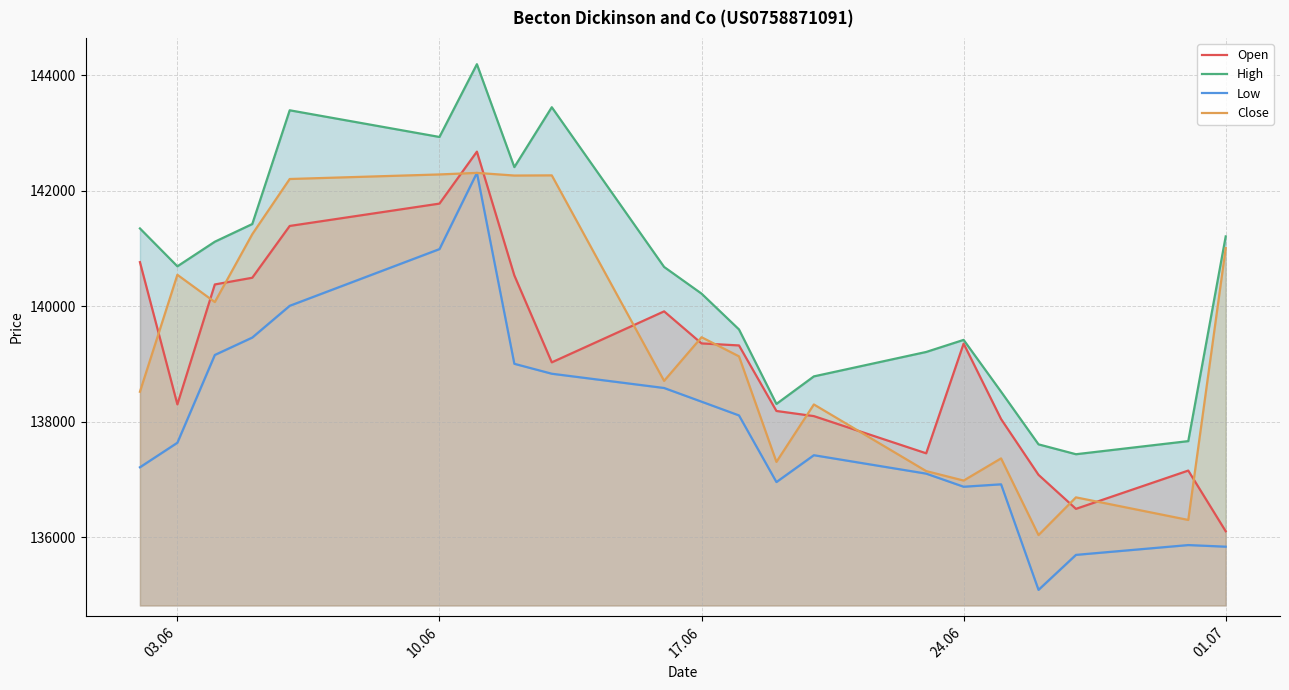

True or false: Open and Close cross at least once.

True